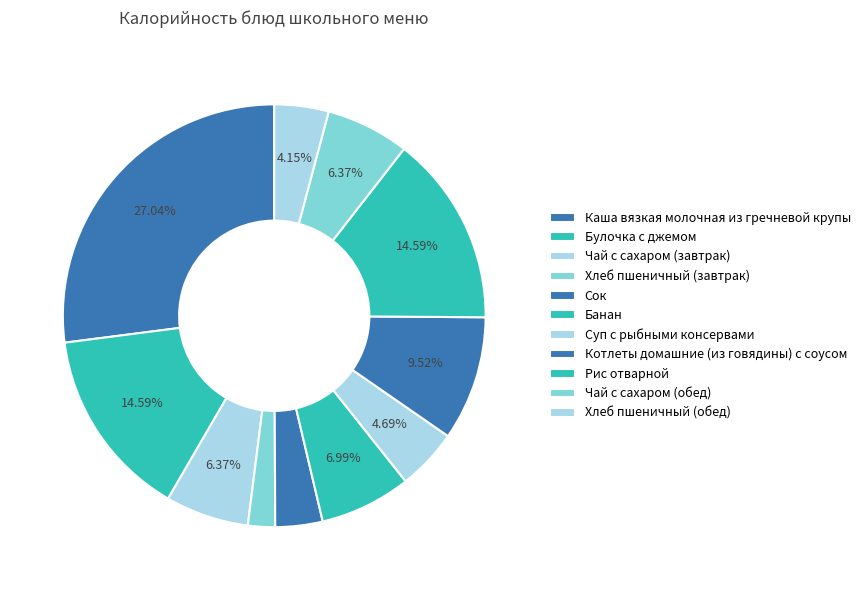

What is the change in value from Котлеты домашние (из говядины) с соусом to Хлеб пшеничный (обед)?

-70